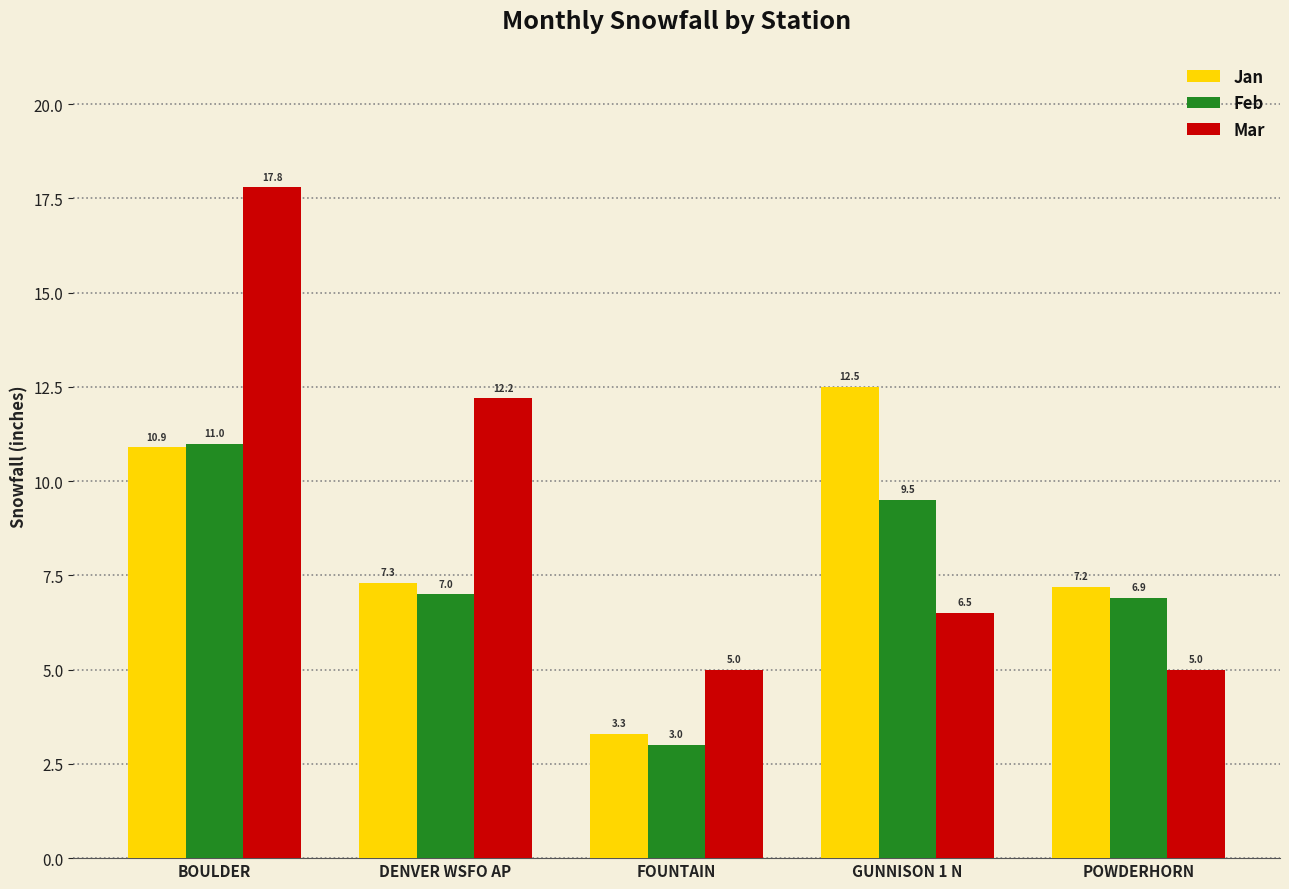

The Mar series shows 17.8 at BOULDER. True or false?

True